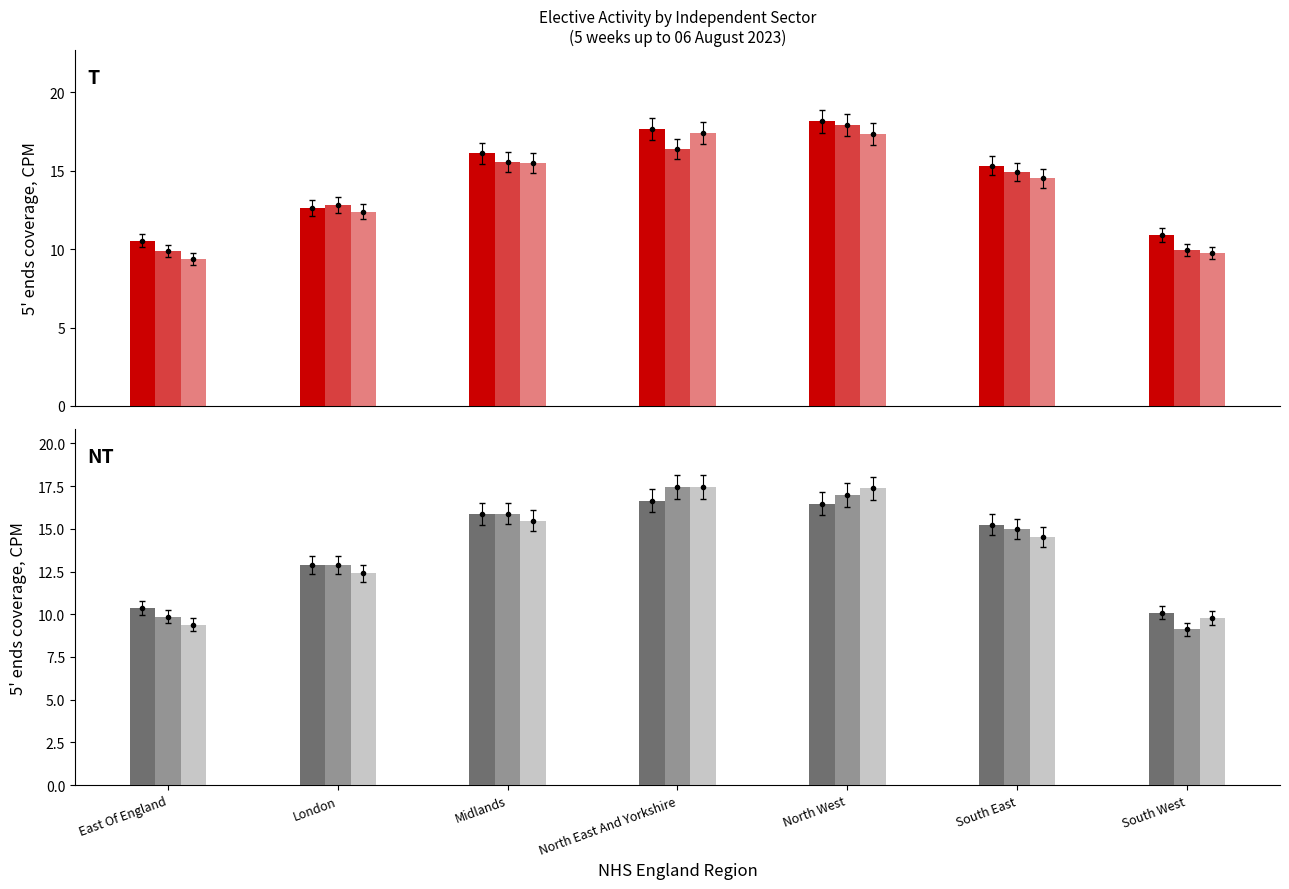

Which category has the lowest value across all series?

South West